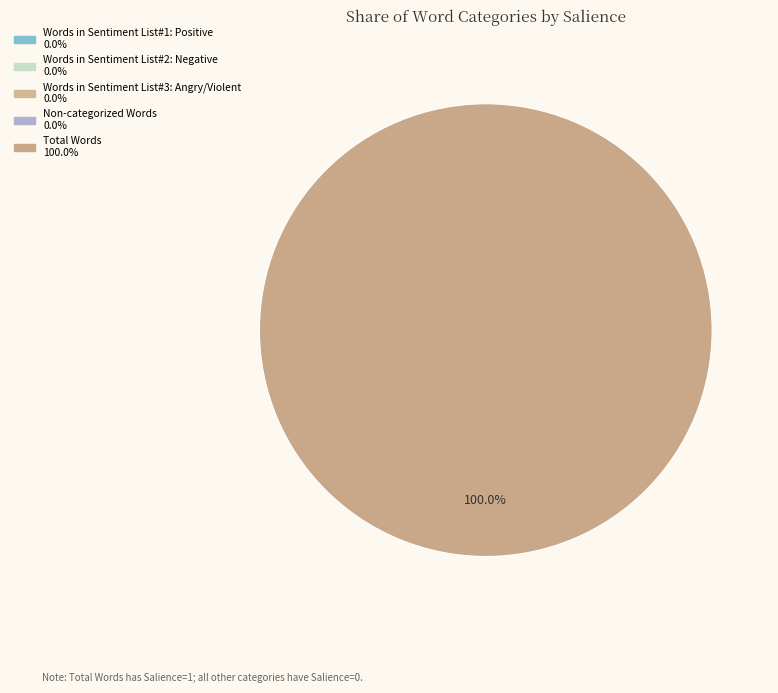

What is the smallest slice in the pie chart?

Words in Sentiment List#1: Positive